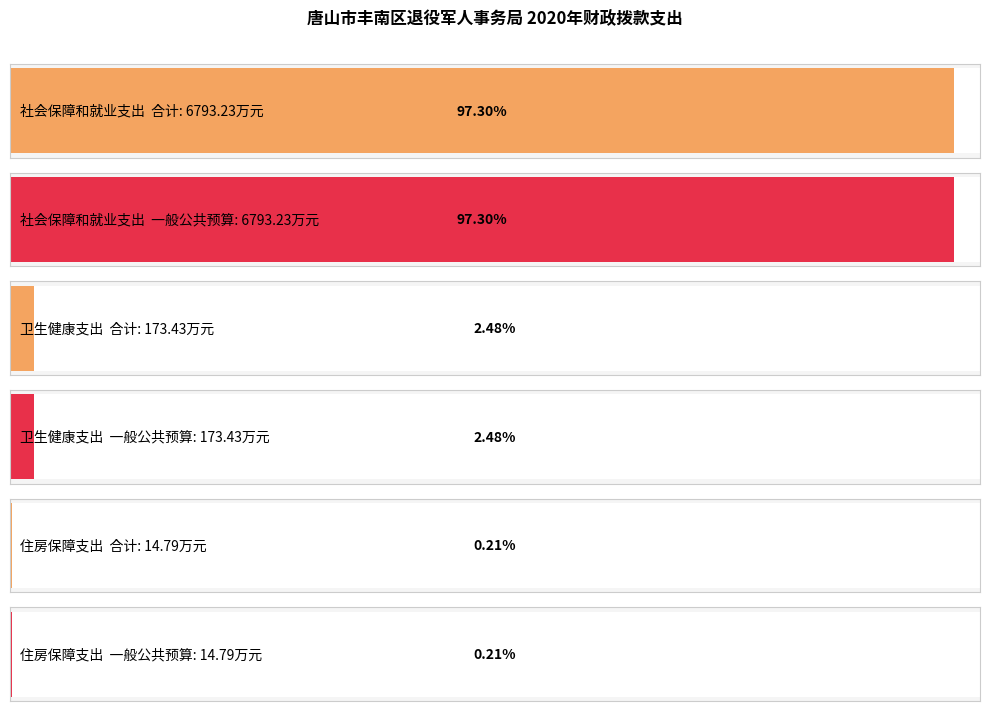

True or false: 一般公共预算财政拨款 has a value of 173.4 at 十、卫生健康支出.

True